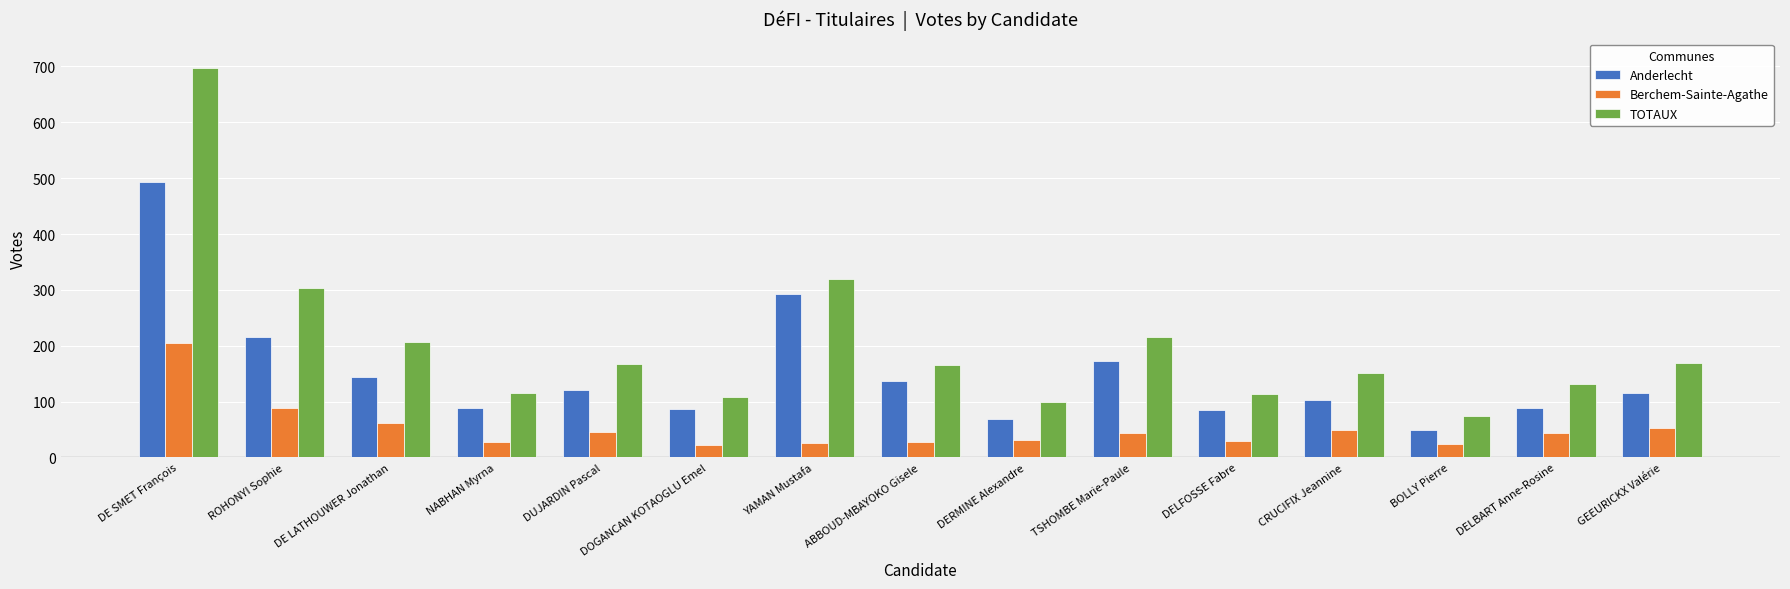

What is the label of the 11th bar from the left?

DELFOSSE Fabre